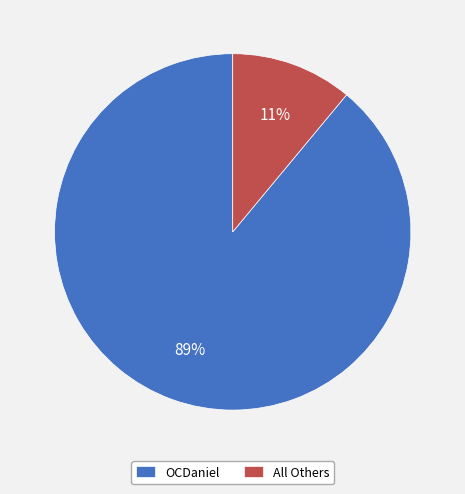

How many segments does this pie chart have?

2